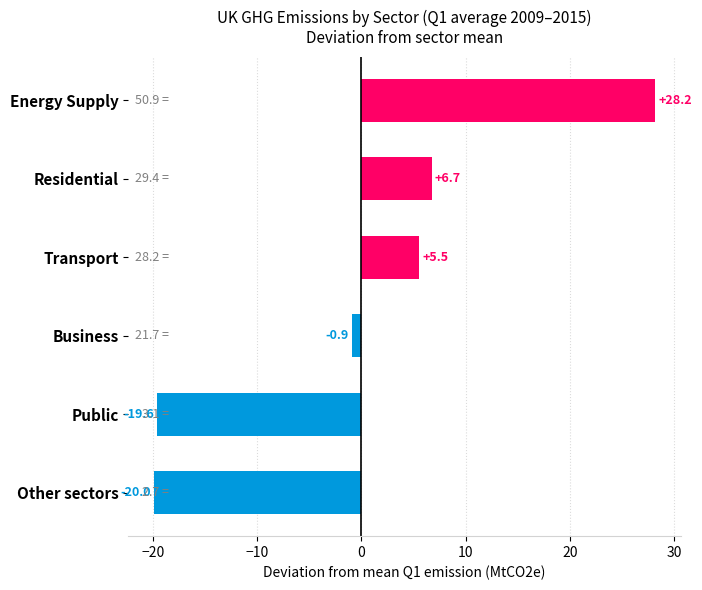

Rank the categories by value from highest to lowest.

Energy Supply, Residential, Transport, Business, Public, Other sectors